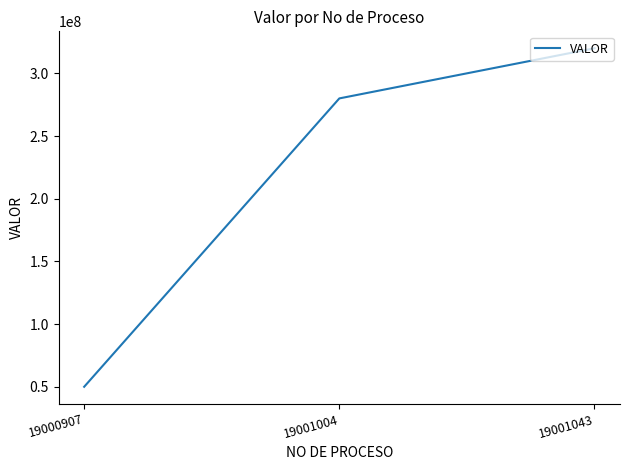

Between 19000907 and 19001004, which is larger?

19001004